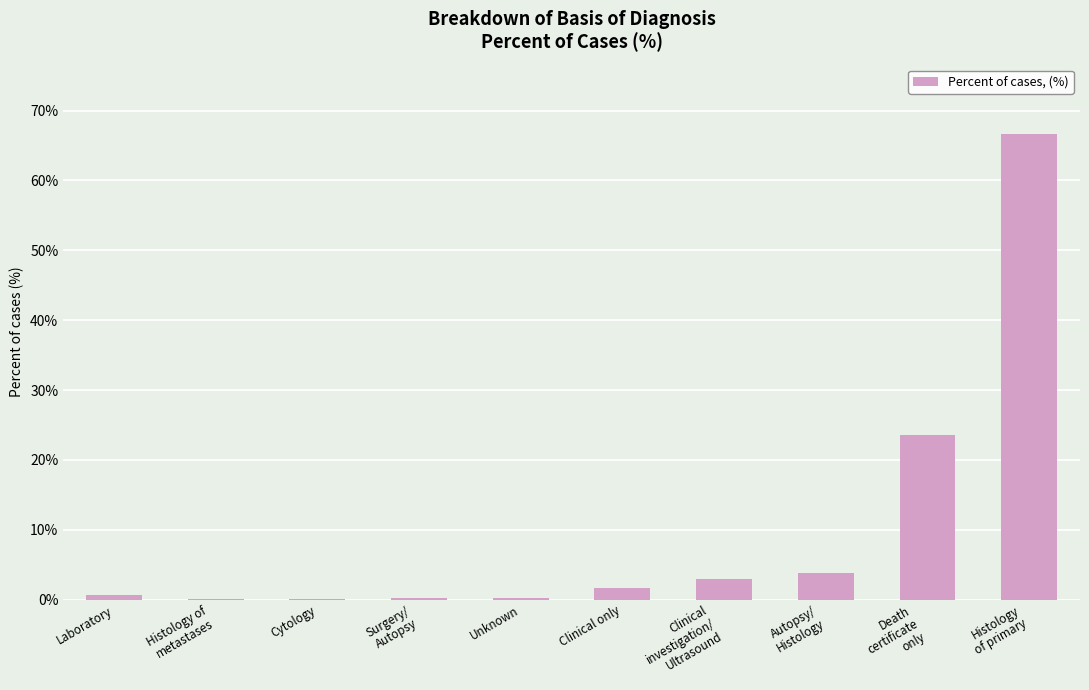

At which label is the value closest to 33?

Death
certificate
only